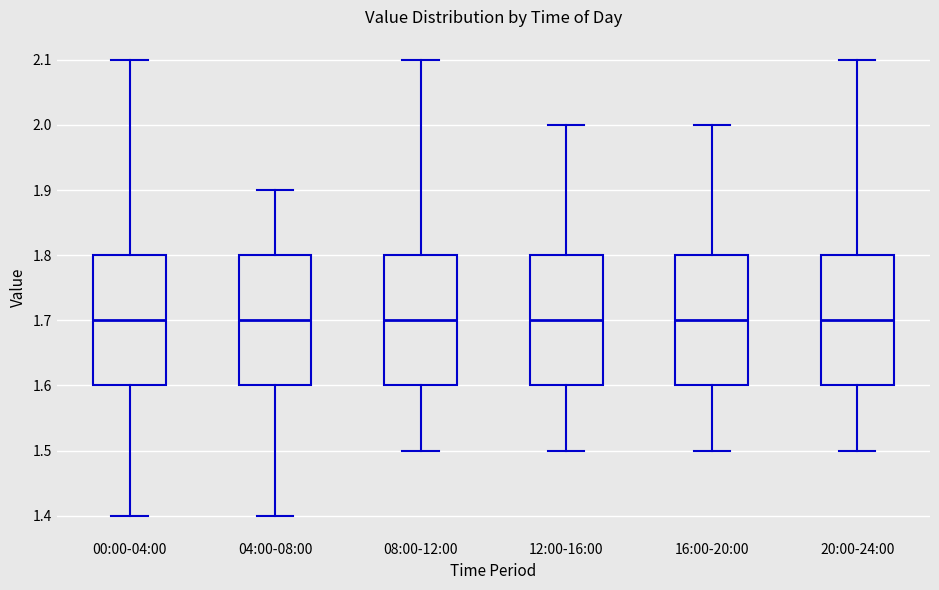

Where is the lower edge of the box for 04:00-08:00 on the y-axis? The values are not printed on the chart, so give them approximately, as read against the axis.

1.6